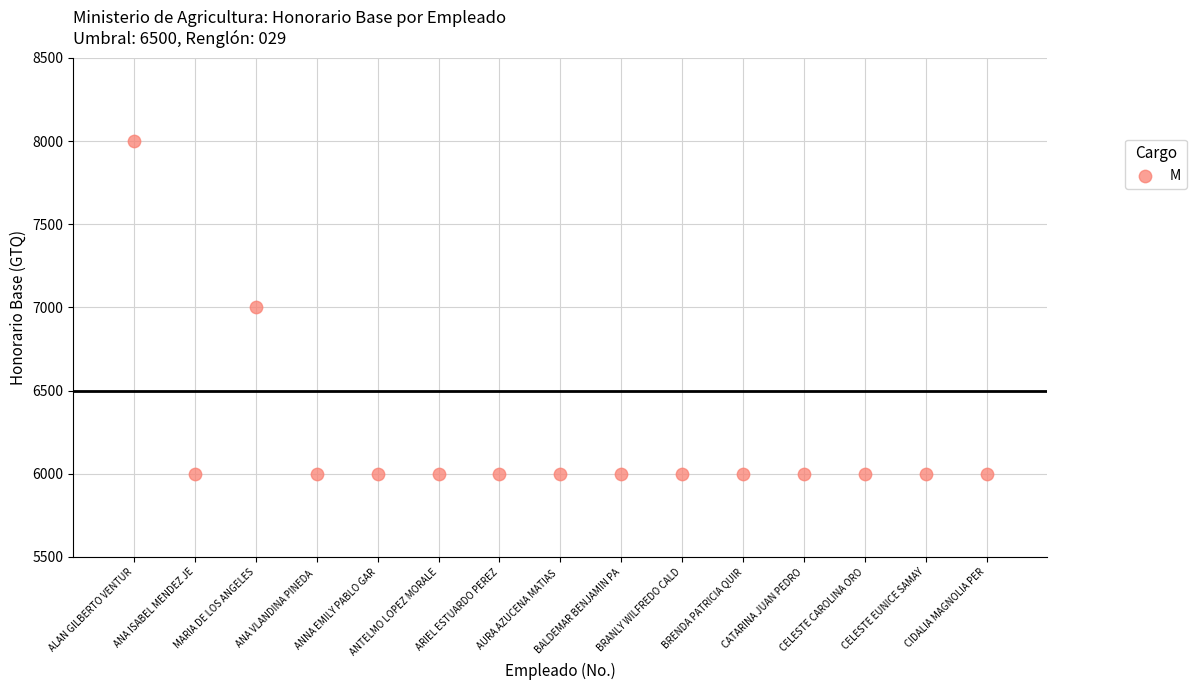

What is the range of X values (max minus min)?

14